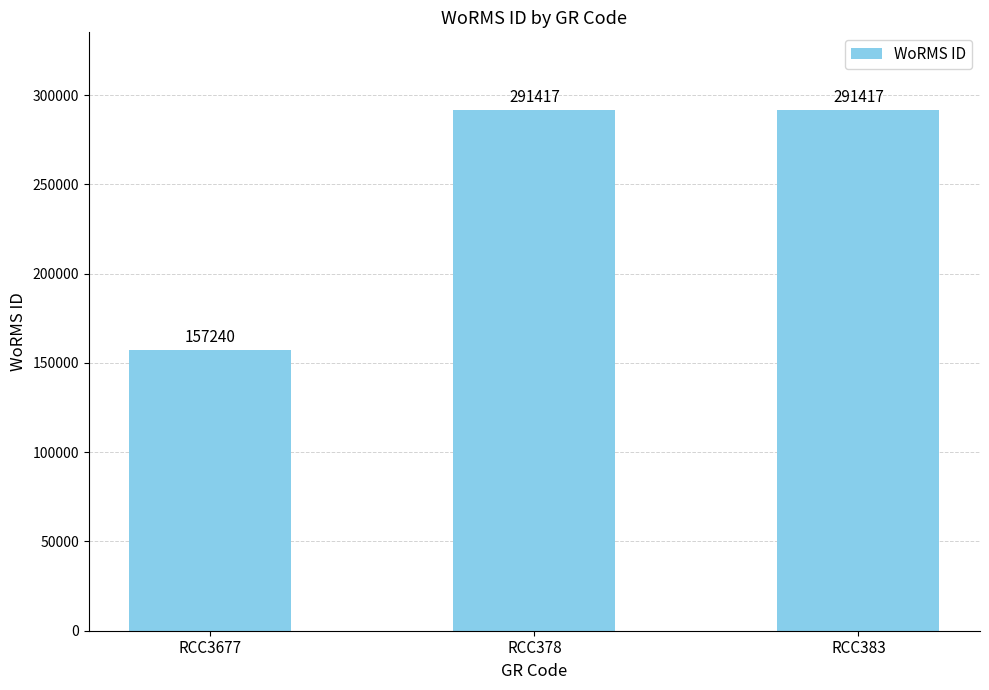

What is the ratio of the value at RCC3677 to the value at RCC383?

0.5